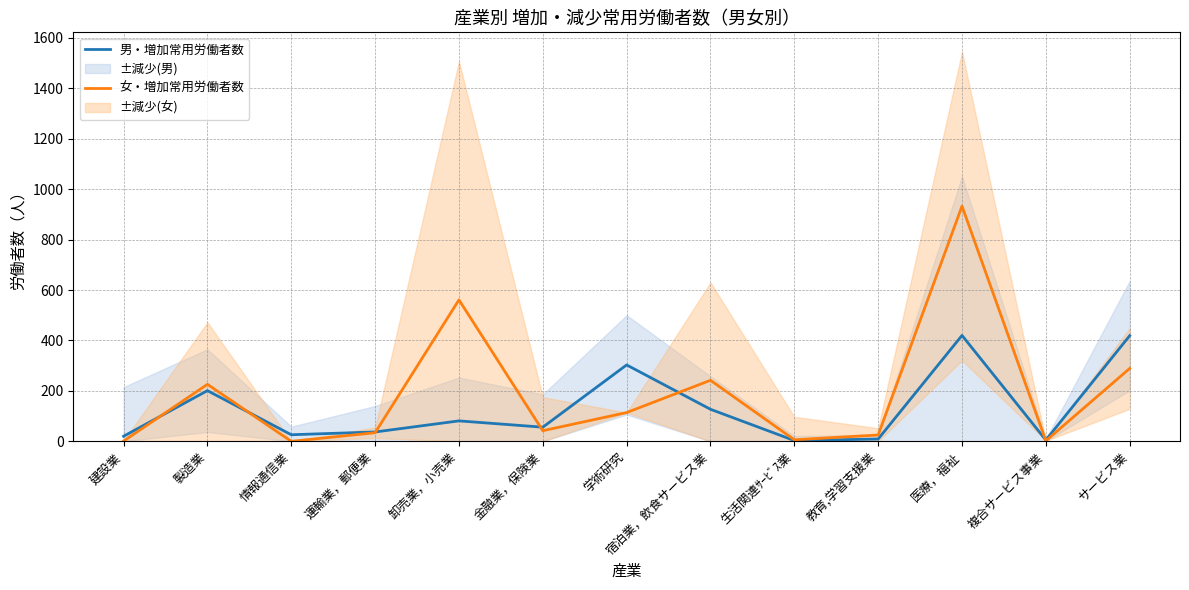

Which series has the widest spread of values?

女・増加常用労働者数